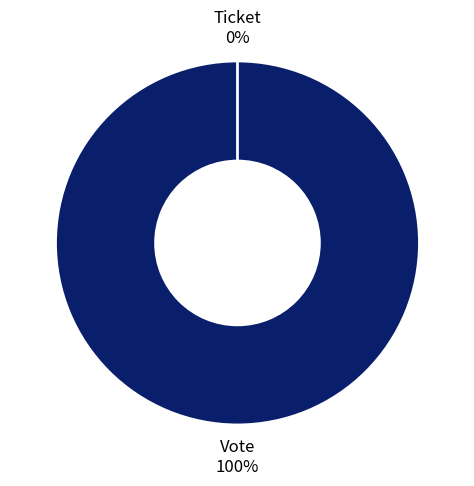

Count the number of slices in the pie.

2